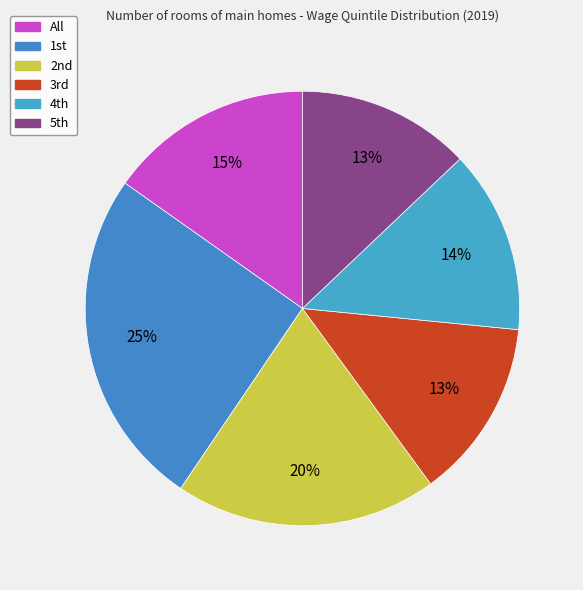

To the nearest percent, what is the average slice percentage?

17%